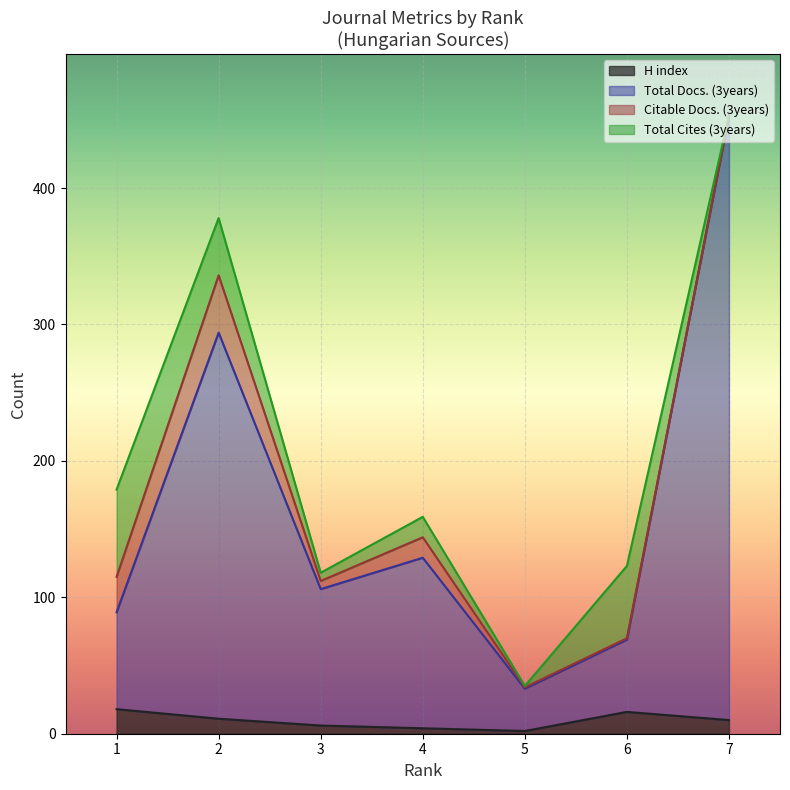

In H index, how many points are lower than both neighbors (excluding endpoints)?

1